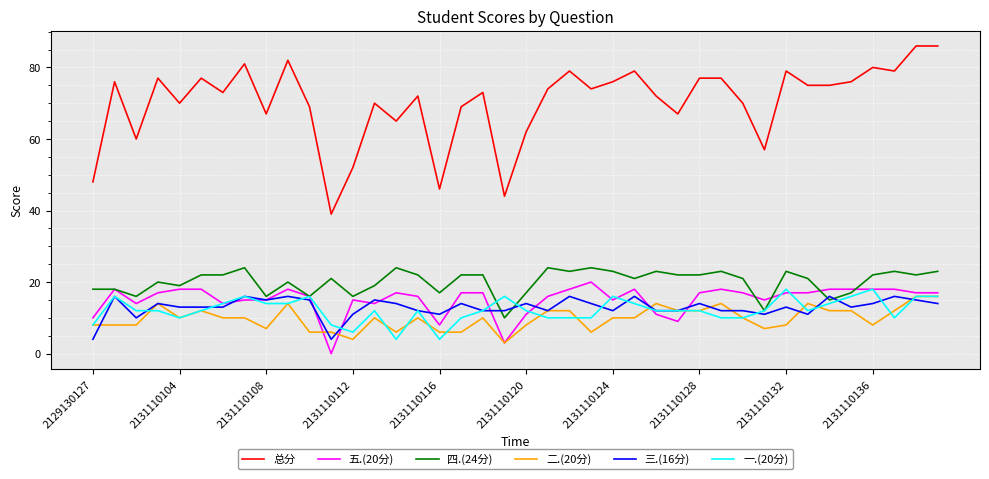

What is the difference between the maximum and second lowest values in the 总分 series?

42